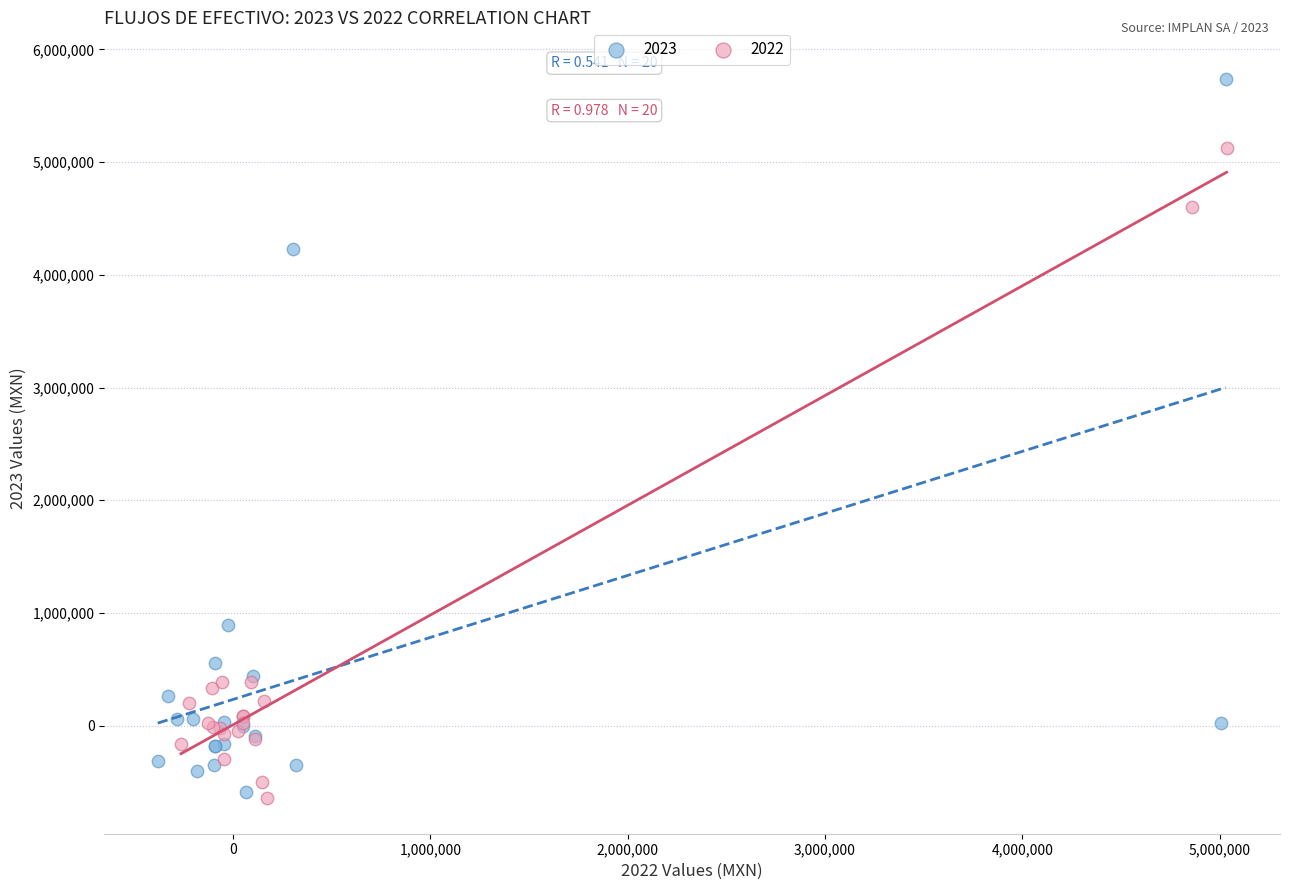

Which series has the largest Y range (max minus min)?

2023